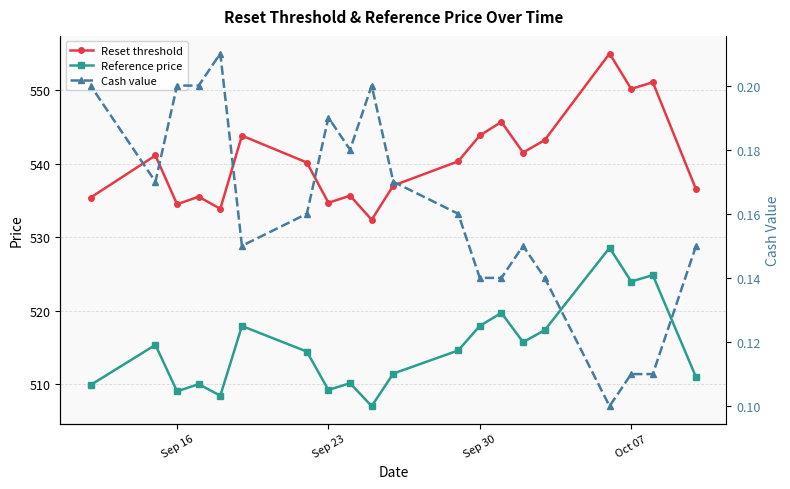

Is the value of Reset threshold at 19 greater than the value of Reference price at 8?

Yes